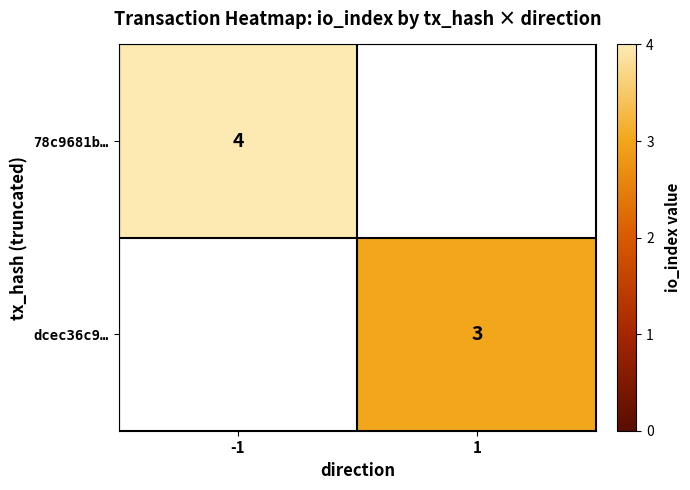

True or false: 78c9681b… has a value of 6 at -1.

False